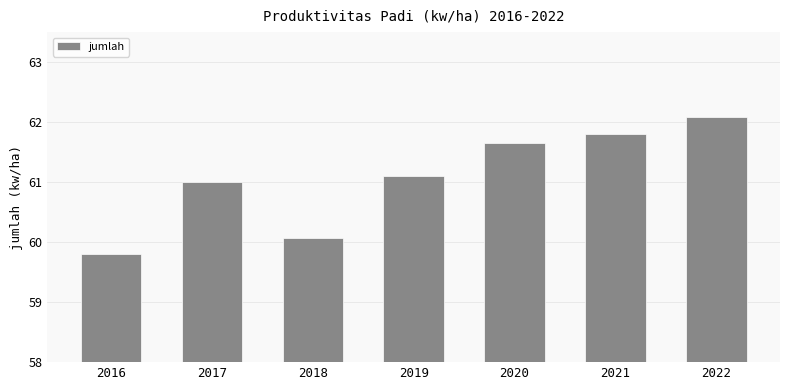

What is the sum of all values?

427.5